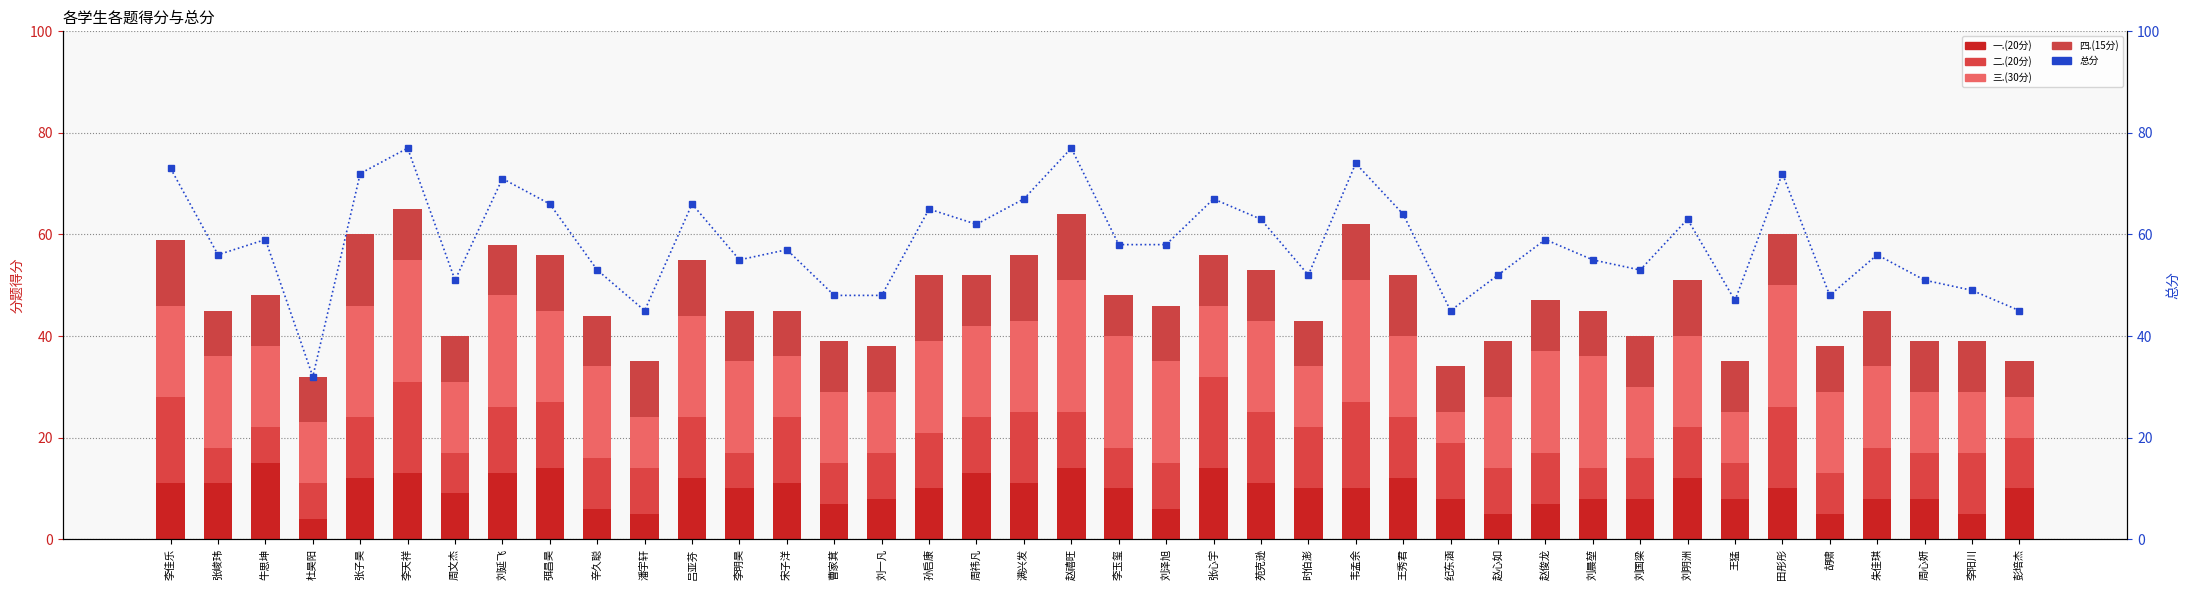

What is the difference between the highest and lowest values at 潘宇轩?

40